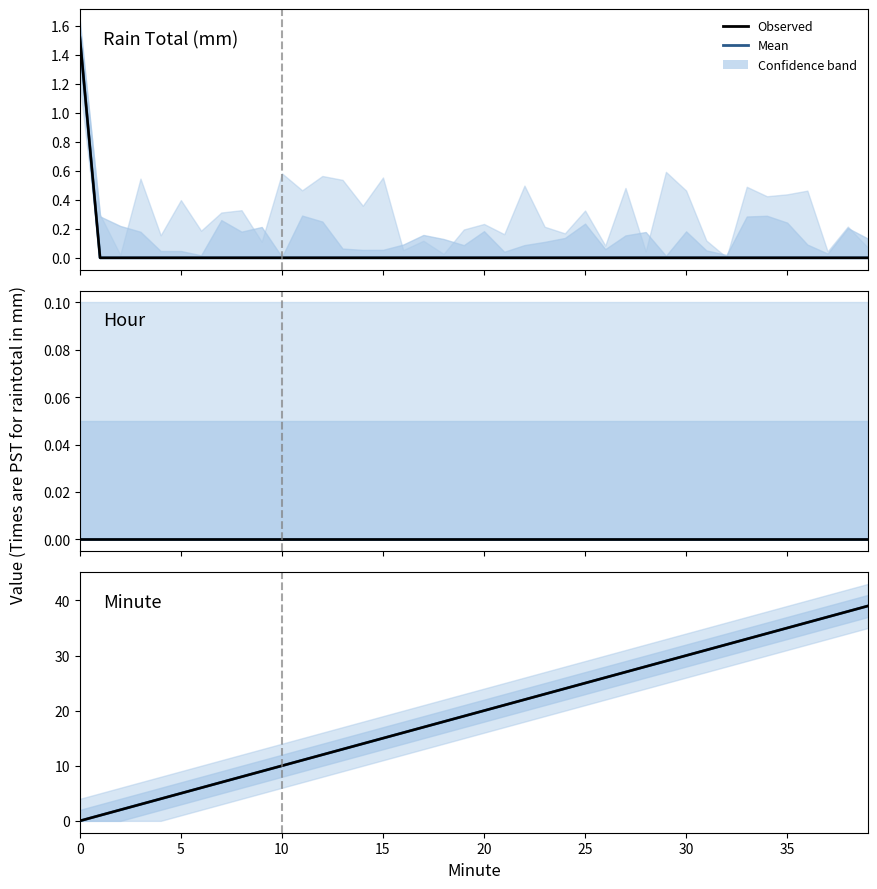

Which series has the widest spread of values?

Minute (mean)